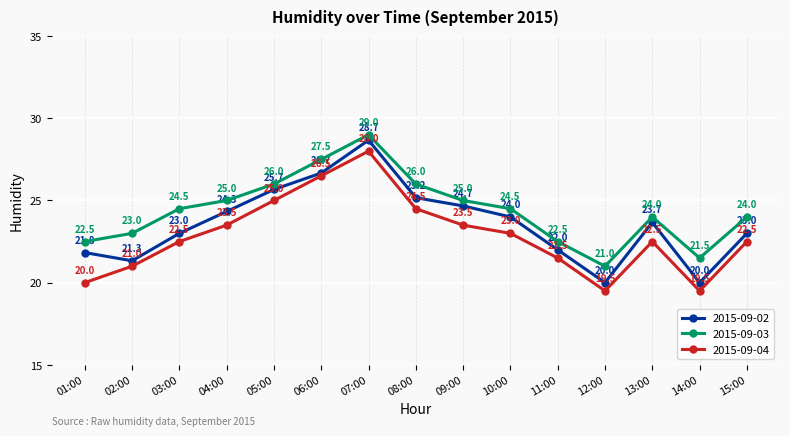

Reading left to right, list all the values displayed in this chart.

2015-09-02: 01:00=21.8	02:00=21.3	03:00=23.0	04:00=24.3	05:00=25.7	06:00=26.7	07:00=28.7	08:00=25.2	09:00=24.7	10:00=24.0	11:00=22.0	12:00=20.0	13:00=23.7	14:00=20.0	15:00=23.0
2015-09-03: 01:00=22.5	02:00=23.0	03:00=24.5	04:00=25.0	05:00=26.0	06:00=27.5	07:00=29.0	08:00=26.0	09:00=25.0	10:00=24.5	11:00=22.5	12:00=21.0	13:00=24.0	14:00=21.5	15:00=24.0
2015-09-04: 01:00=20.0	02:00=21.0	03:00=22.5	04:00=23.5	05:00=25.0	06:00=26.5	07:00=28.0	08:00=24.5	09:00=23.5	10:00=23.0	11:00=21.5	12:00=19.5	13:00=22.5	14:00=19.5	15:00=22.5